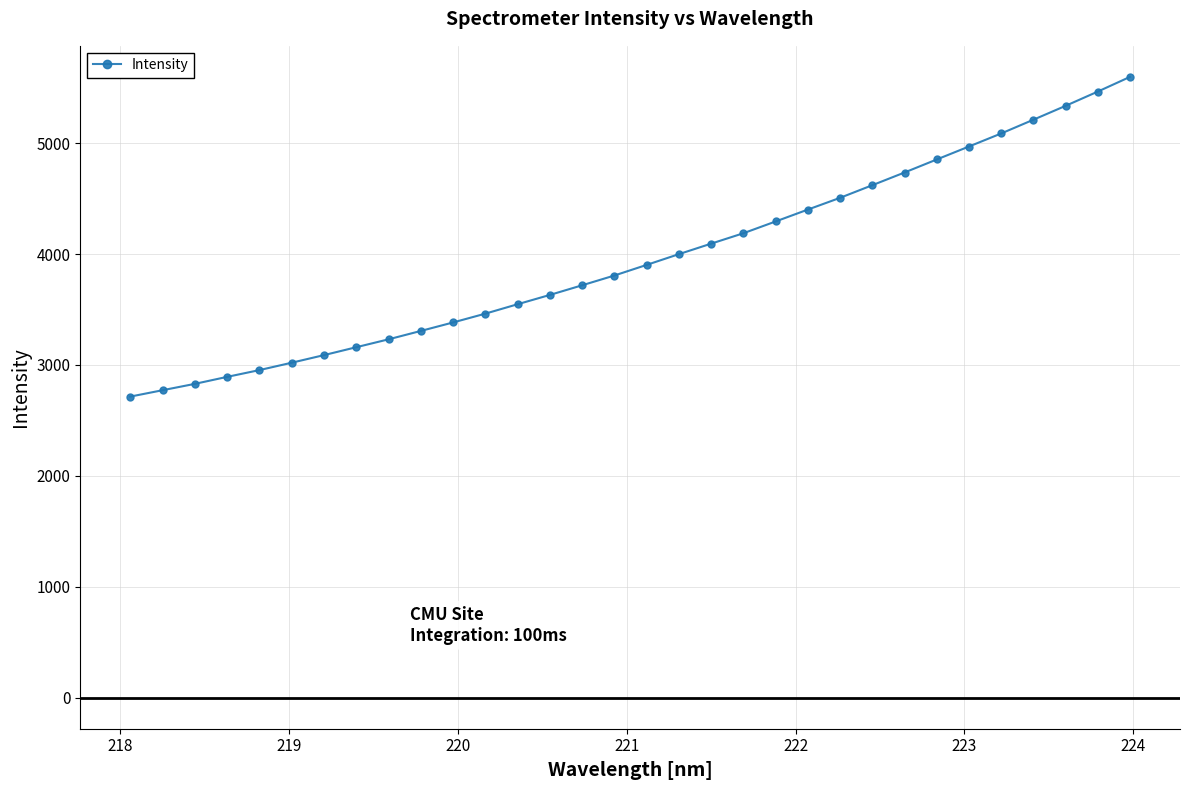

What is the smallest value displayed?

2714.5